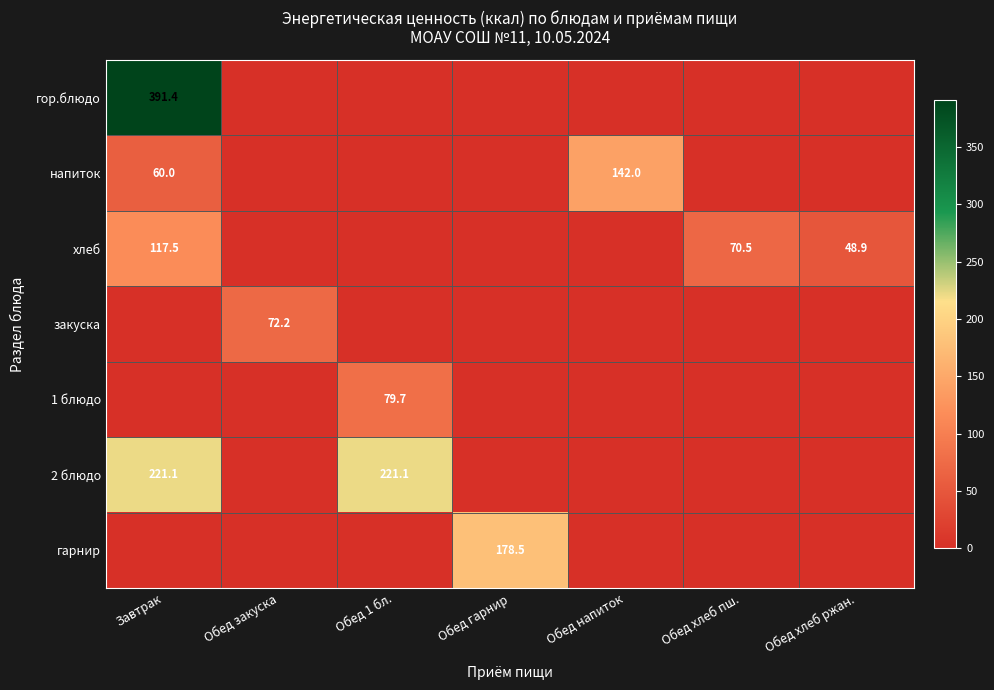

The value of напиток at Обед напиток is 142.0. True or false?

True